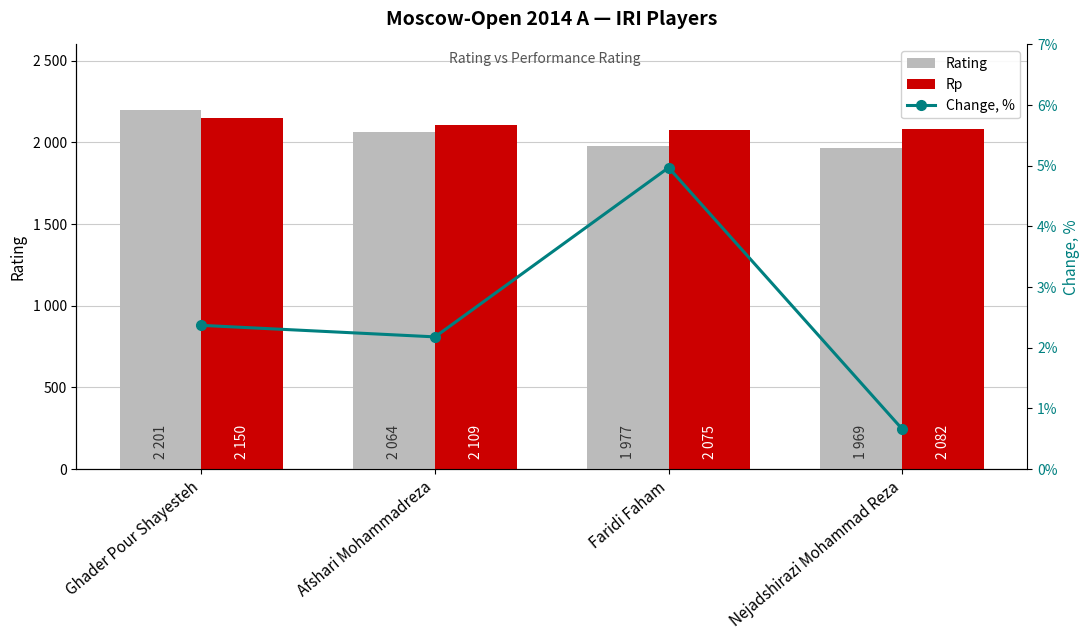

What are all the series names shown in the legend?

Rating, Rp, Change, %